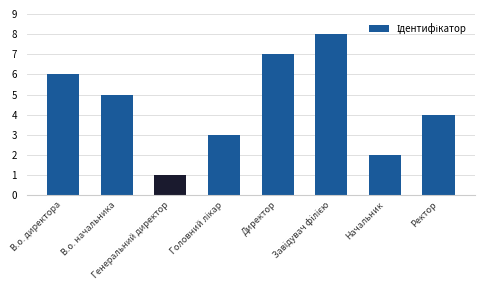

Reading left to right, extract all data points from this chart.

6	5	1	3	7	8	2	4